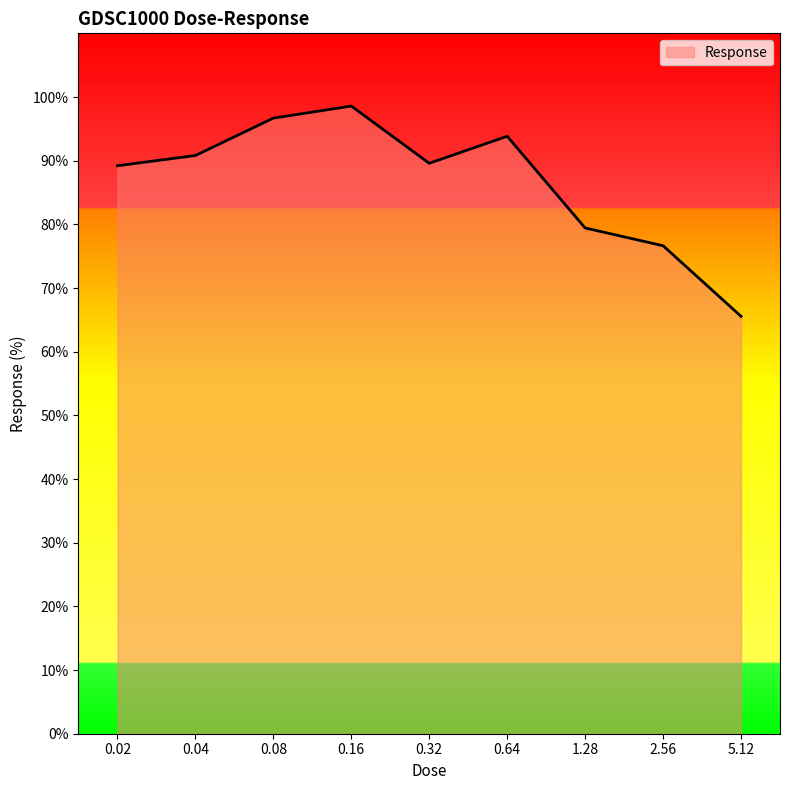

What is the difference between the second highest and minimum values?

31.1